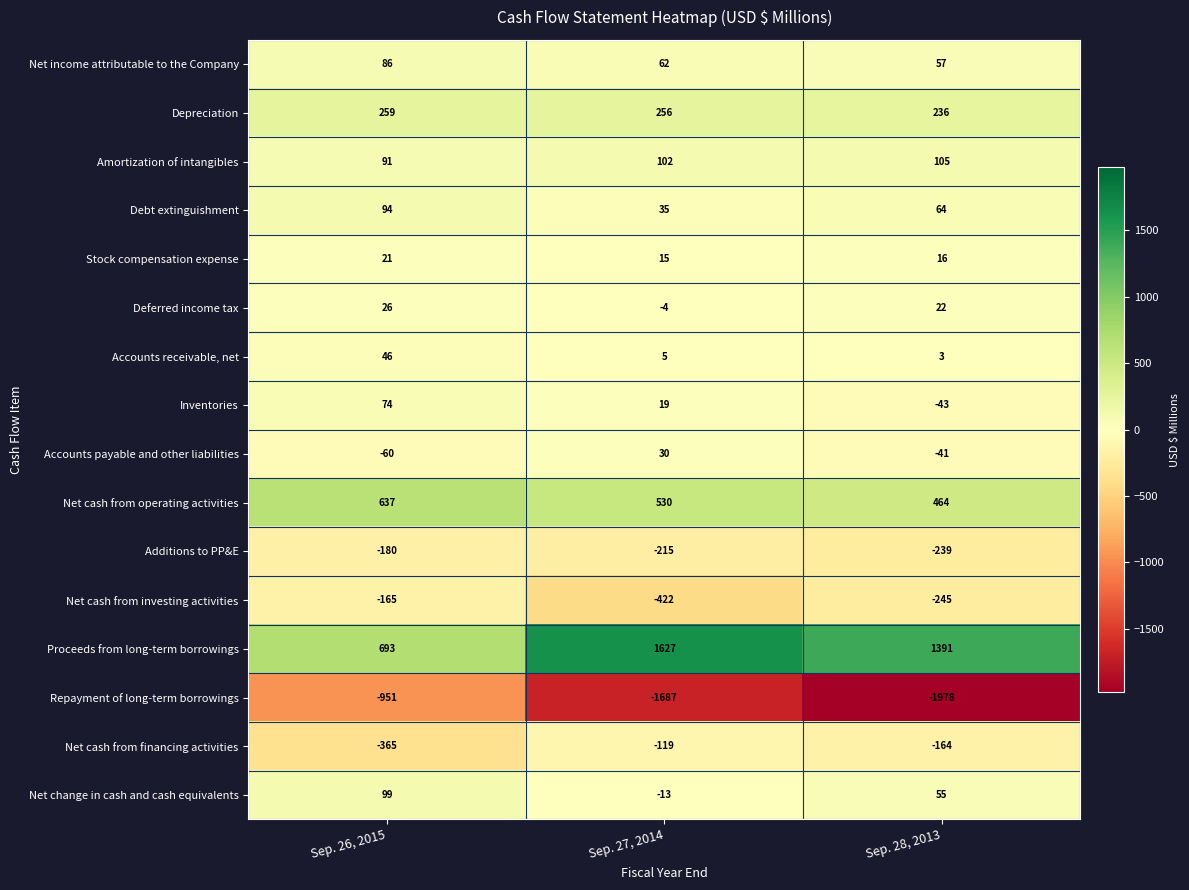

At how many categories does at least one series exceed 3?

3